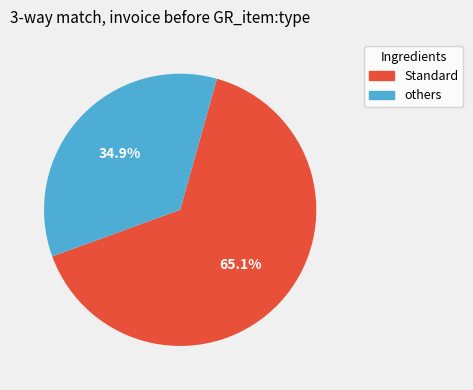

Is there any slice that represents more than half of the pie?

Yes